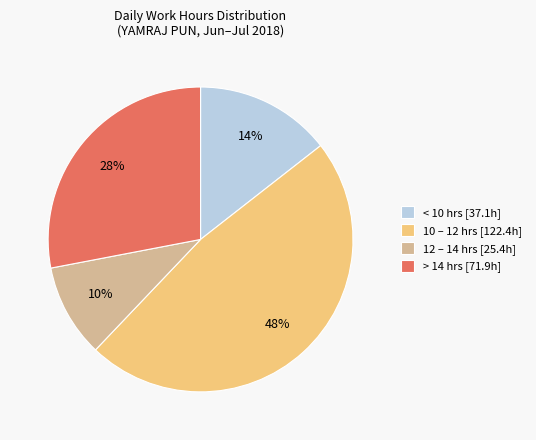

Which slice is the largest?

10 – 12 hrs [122.4h]